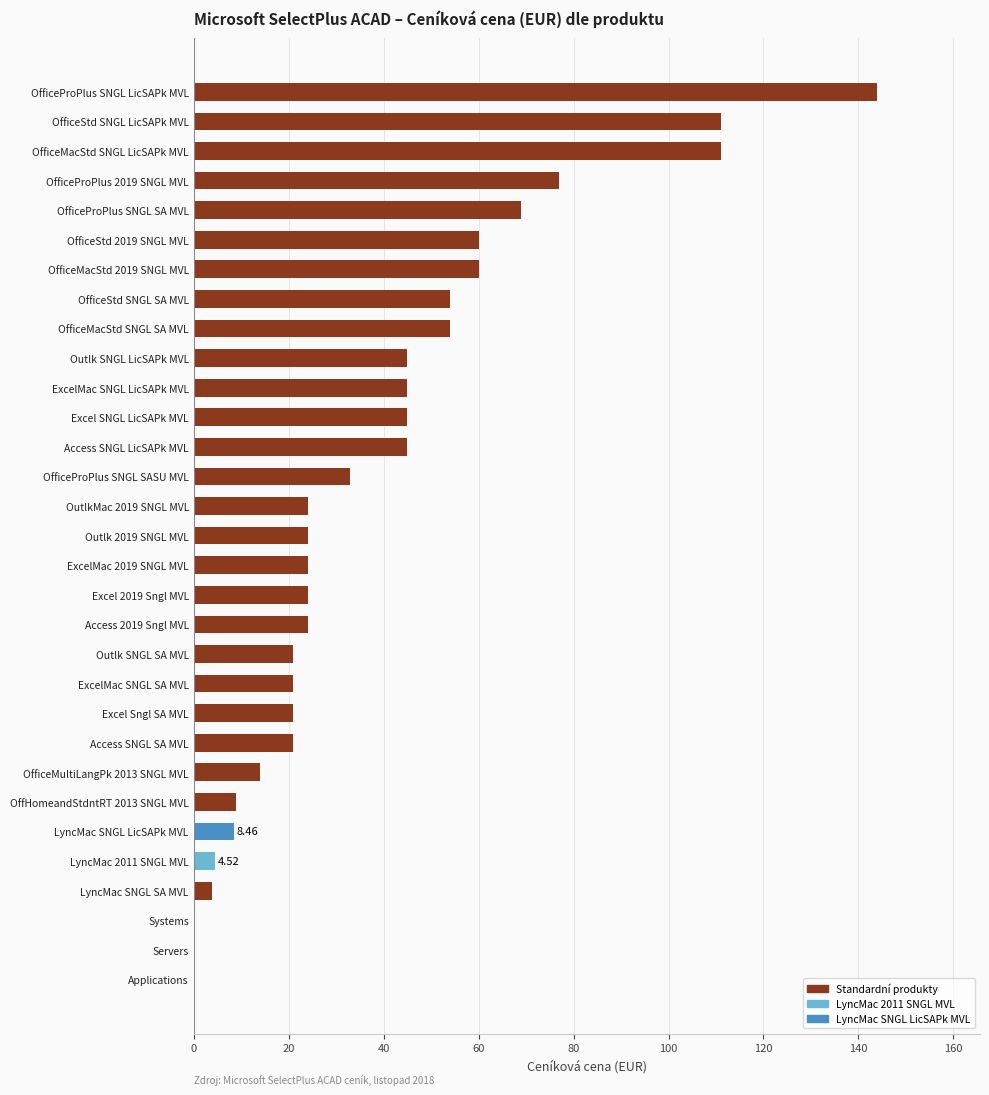

What is the sum of the values at OfficeStd SNGL LicSAPk MVL and Excel SNGL LicSAPk MVL?

156.0